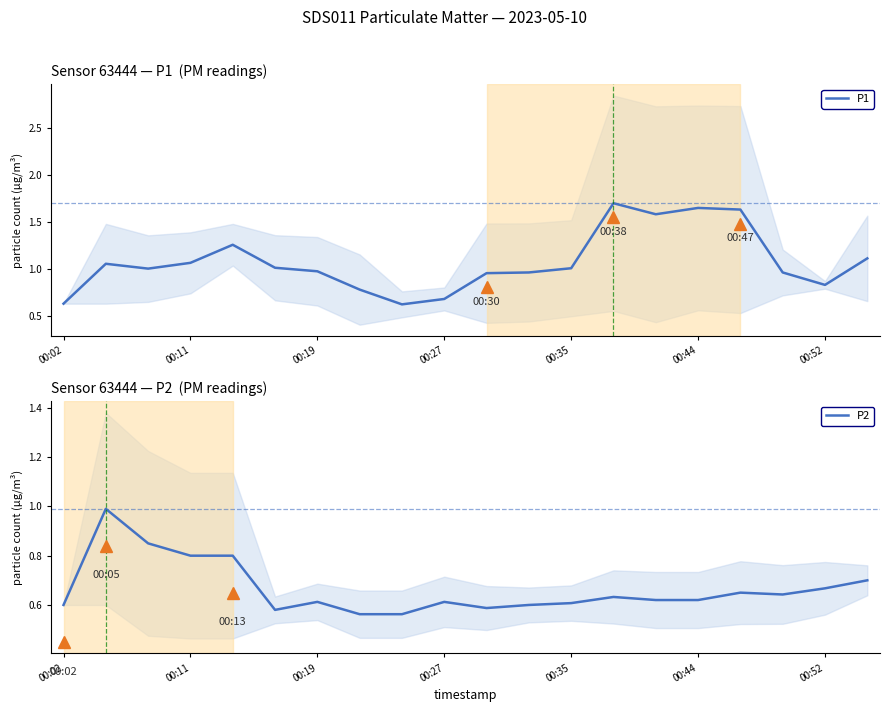

In P2, how many points are lower than both neighbors (excluding endpoints)?

4